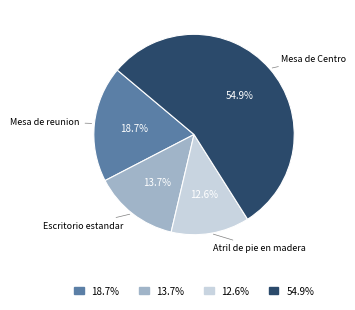

What percentage is the Mesa de Centro slice, to the nearest percent?

55%